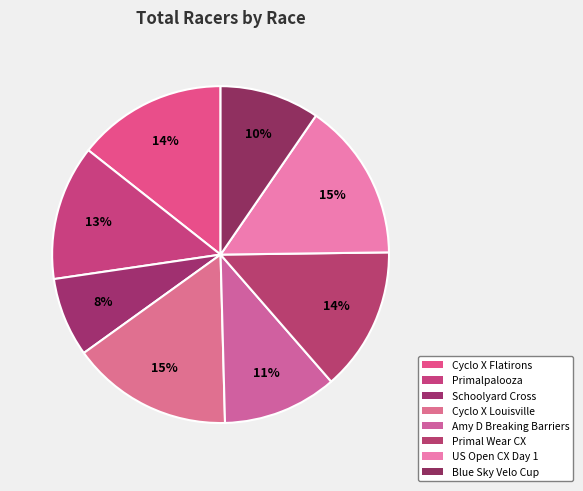

Count the number of slices in the pie.

8